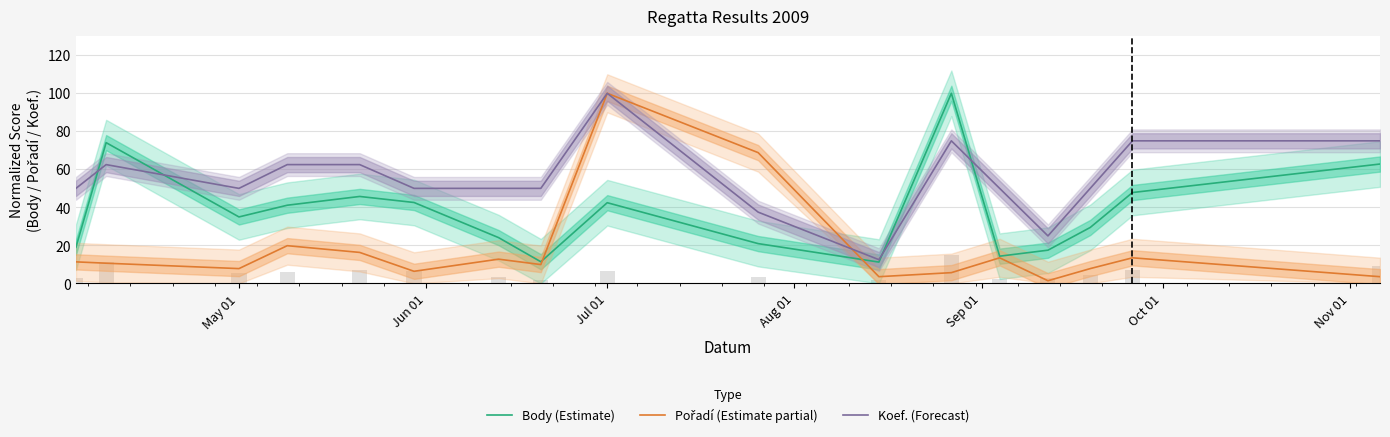

Which series has the widest spread of values?

Pořadí (Estimate partial)